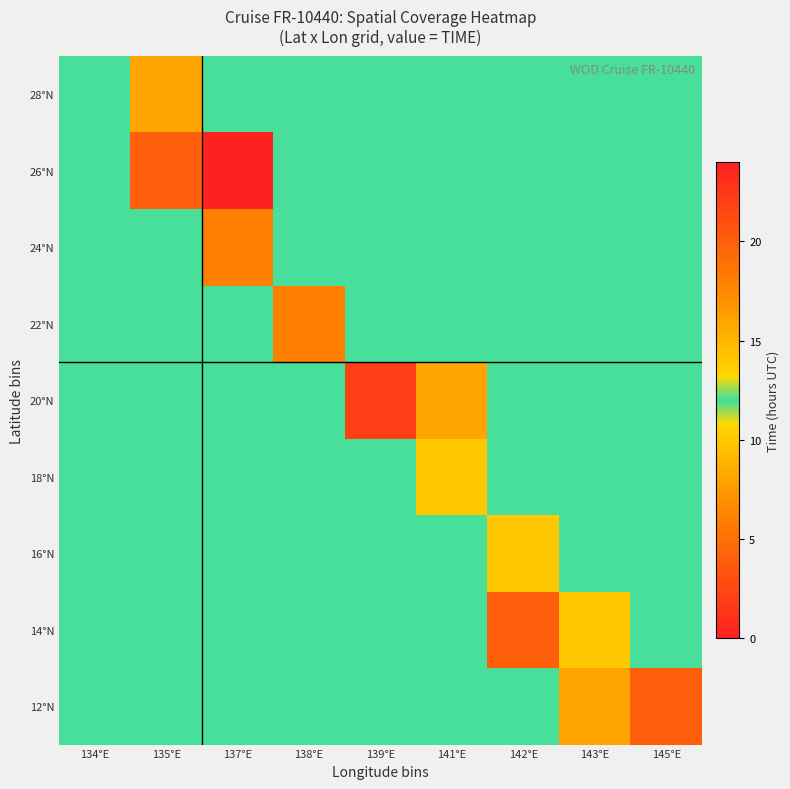

Reading left to right, what are all the values shown in this chart?

28°N: 134°E=12	135°E=16	137°E=12	138°E=12	139°E=12	141°E=12	142°E=12	143°E=12	145°E=12
26°N: 134°E=12	135°E=20	137°E=0	138°E=12	139°E=12	141°E=12	142°E=12	143°E=12	145°E=12
24°N: 134°E=12	135°E=12	137°E=6	138°E=12	139°E=12	141°E=12	142°E=12	143°E=12	145°E=12
22°N: 134°E=12	135°E=12	137°E=12	138°E=18	139°E=12	141°E=12	142°E=12	143°E=12	145°E=12
20°N: 134°E=12	135°E=12	137°E=12	138°E=12	139°E=2	141°E=8	142°E=12	143°E=12	145°E=12
18°N: 134°E=12	135°E=12	137°E=12	138°E=12	139°E=12	141°E=14	142°E=12	143°E=12	145°E=12
16°N: 134°E=12	135°E=12	137°E=12	138°E=12	139°E=12	141°E=12	142°E=10	143°E=12	145°E=12
14°N: 134°E=12	135°E=12	137°E=12	138°E=12	139°E=12	141°E=12	142°E=4	143°E=10	145°E=12
12°N: 134°E=12	135°E=12	137°E=12	138°E=12	139°E=12	141°E=12	142°E=12	143°E=16	145°E=20